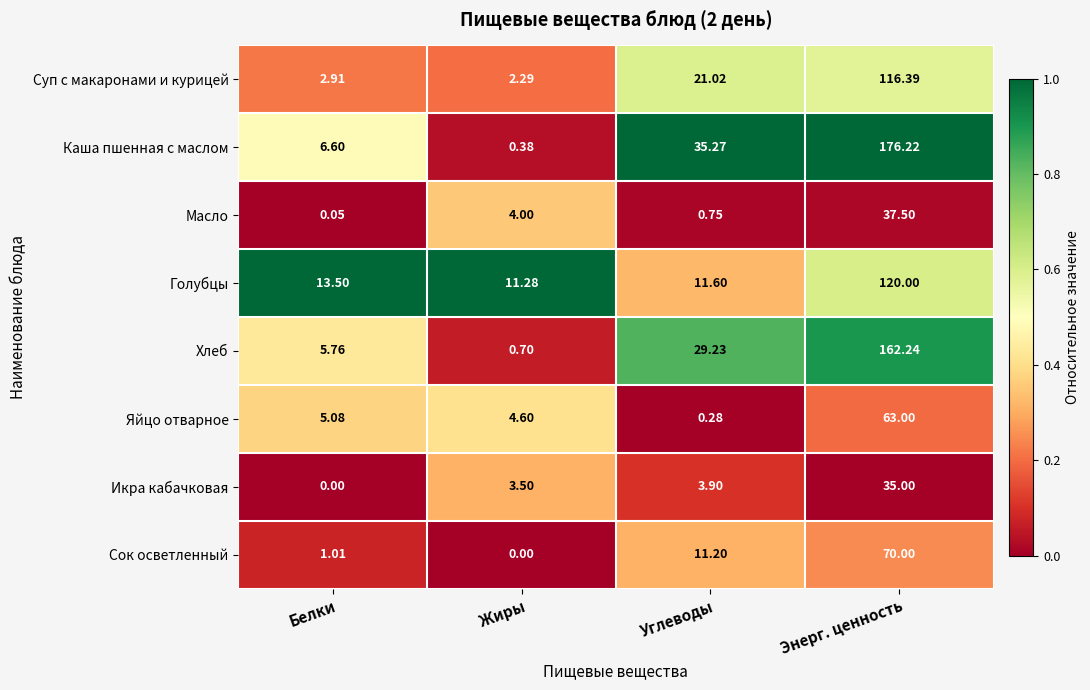

Which series has the widest spread of values?

Каша пшенная с маслом